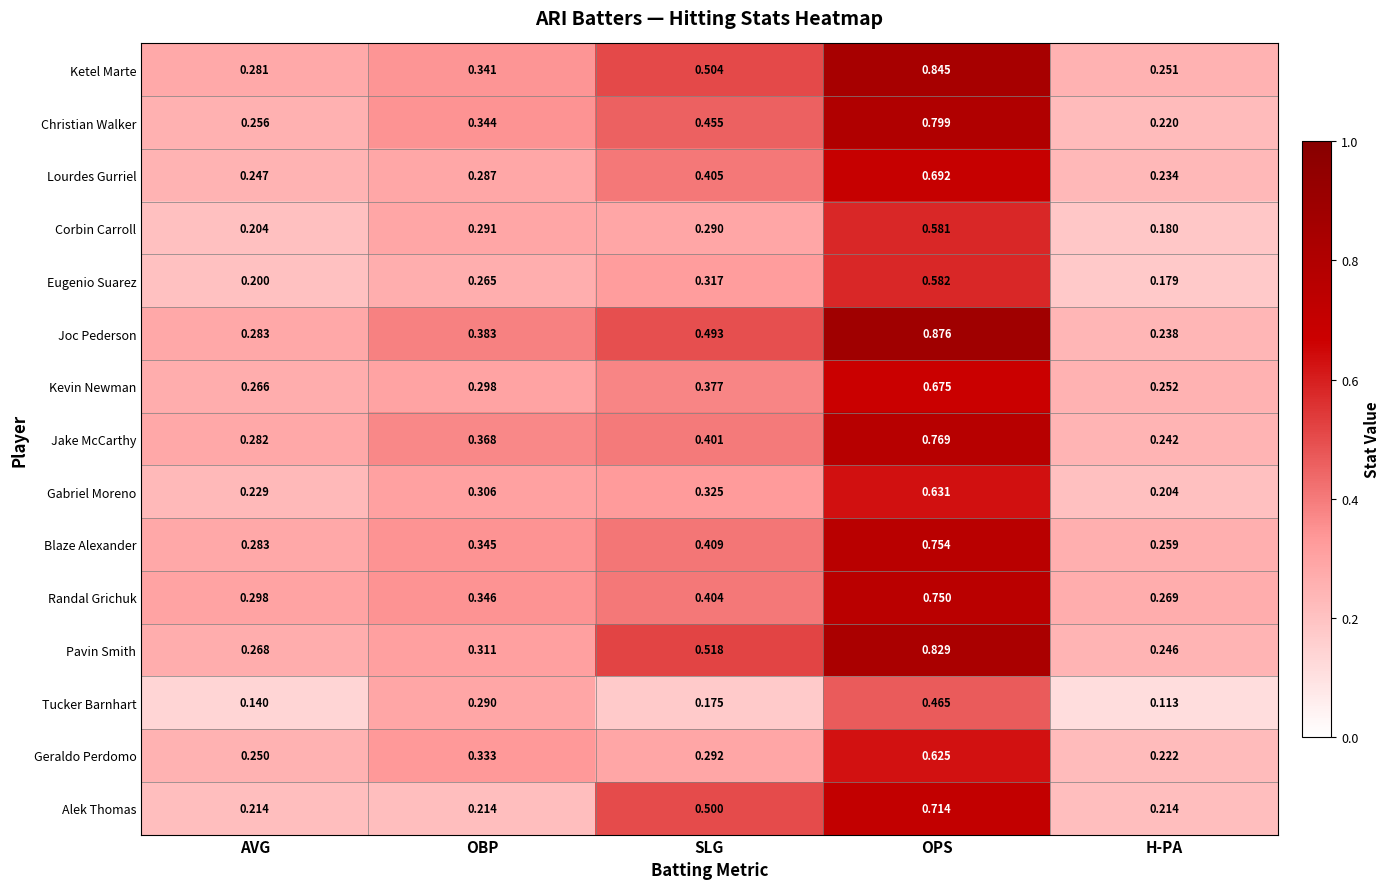

Which series changed the most between AVG and SLG?

Alek Thomas